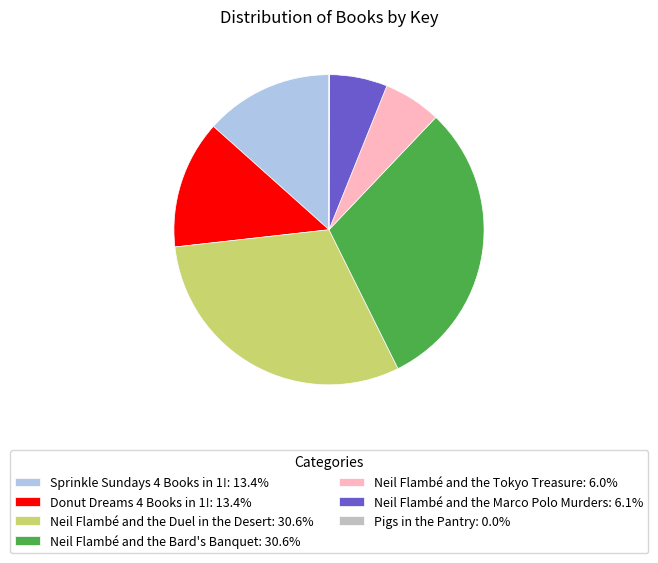

Is there a majority slice in this chart?

No